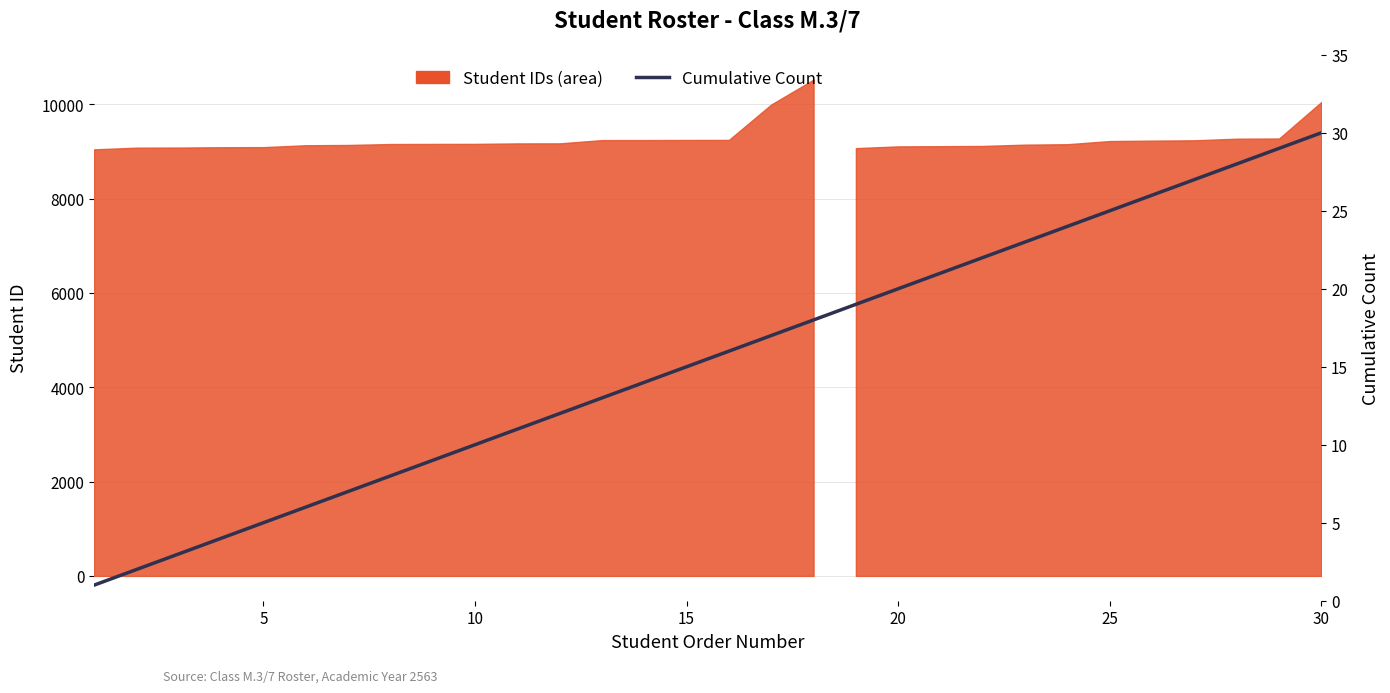

Does the chart display data point markers on the line(s)?

No